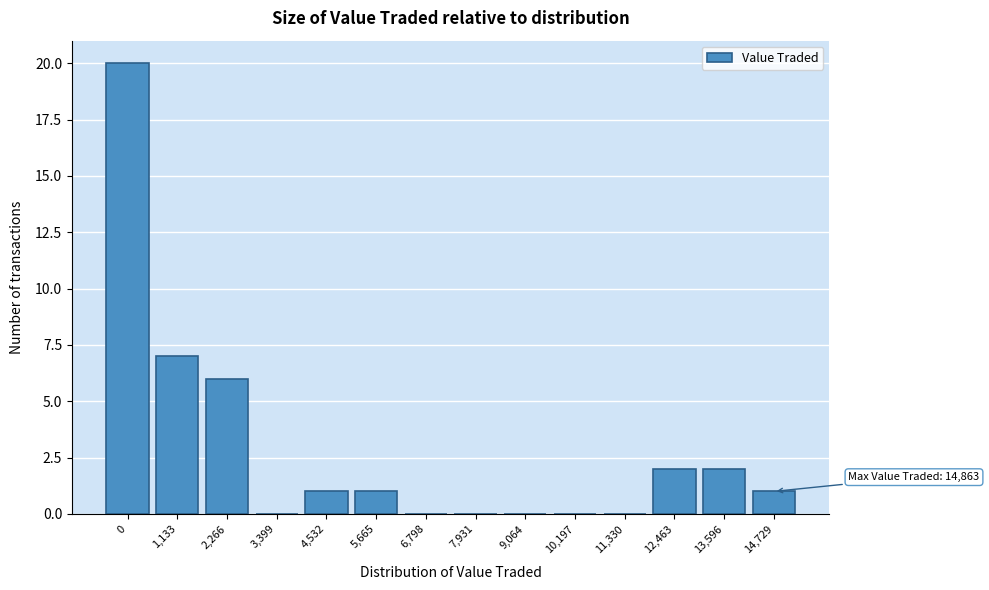

Reading left to right, transcribe all the data shown in this chart.

0=20	1,133=7	2,266=6	3,399=0	4,532=1	5,665=1	6,798=0	7,931=0	9,064=0	10,197=0	11,330=0	12,463=2	13,596=2	14,729=1